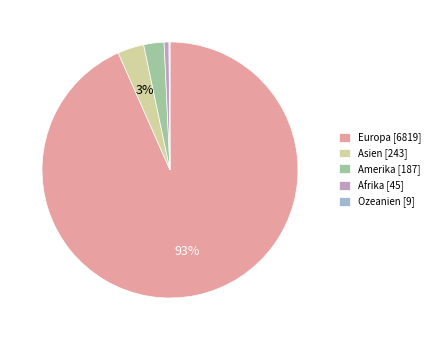

Is the sum of Afrika [45] and Asien [243] greater than half?

No